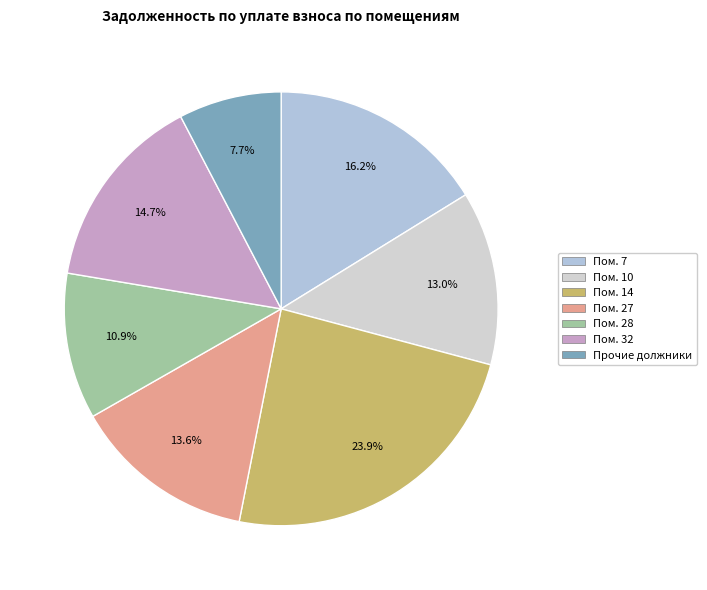

How many segments does this pie chart have?

7